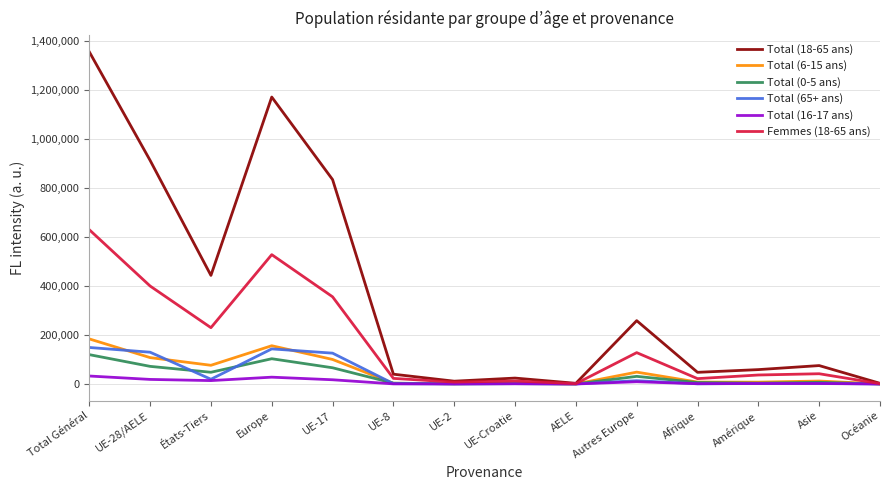

What is the sum of all Total (6-15 ans) values?

707508